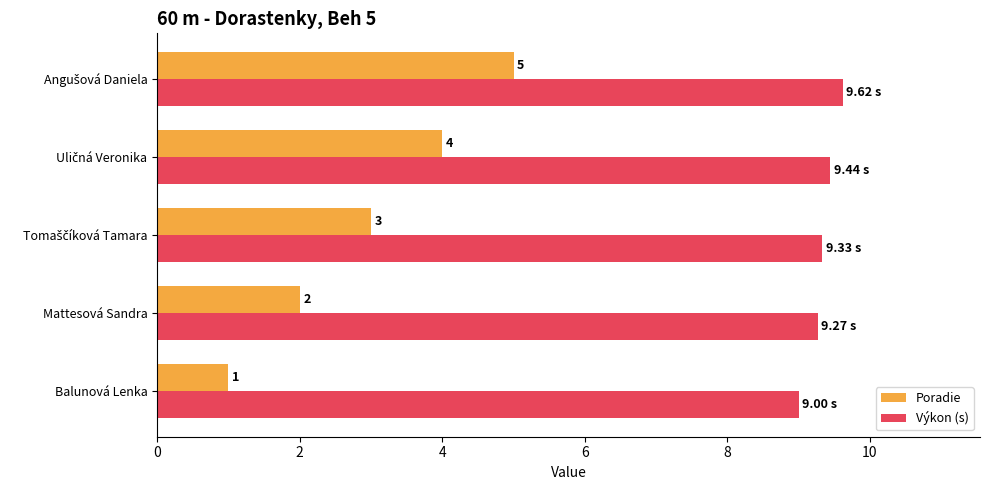

Which series has the largest range (max minus min)?

Poradie